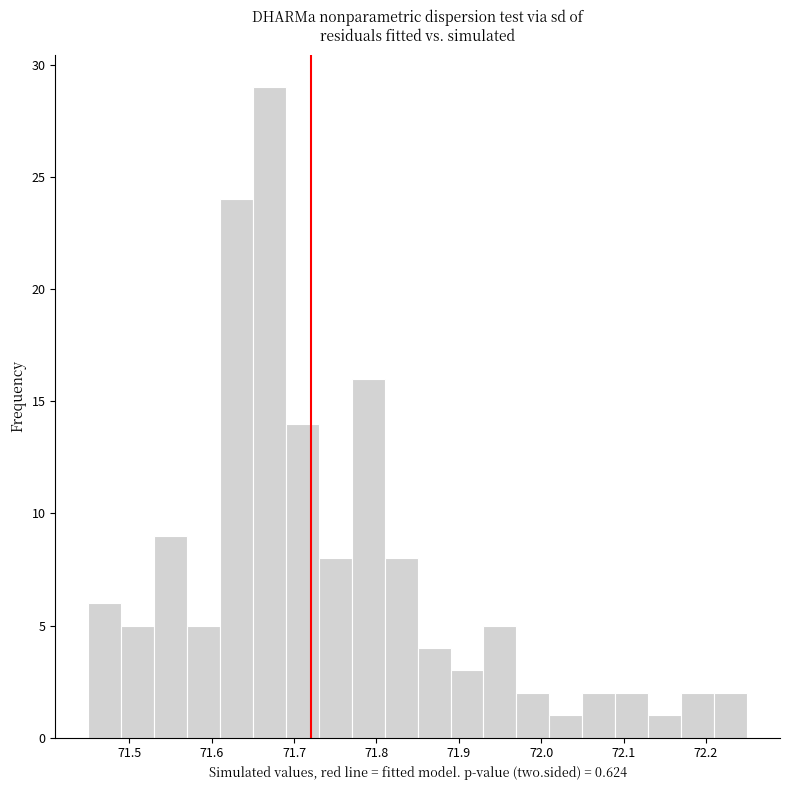

Reading left to right, list every bar in this chart as the range it spans on the x-axis followed by its height. The values are not printed on the chart, so give them approximately, as read against the axis.

71.45 to 71.49: 6
71.49 to 71.53: 5
71.53 to 71.57: 9
71.57 to 71.61: 5
71.61 to 71.65: 24
71.65 to 71.69: 29
71.69 to 71.73: 14
71.73 to 71.77: 8
71.77 to 71.81: 16
71.81 to 71.85: 8
71.85 to 71.89: 4
71.89 to 71.93: 3
71.93 to 71.97: 5
71.97 to 72.01: 2
72.01 to 72.05: 1
72.05 to 72.09: 2
72.09 to 72.13: 2
72.13 to 72.17: 1
72.17 to 72.21: 2
72.21 to 72.25: 2